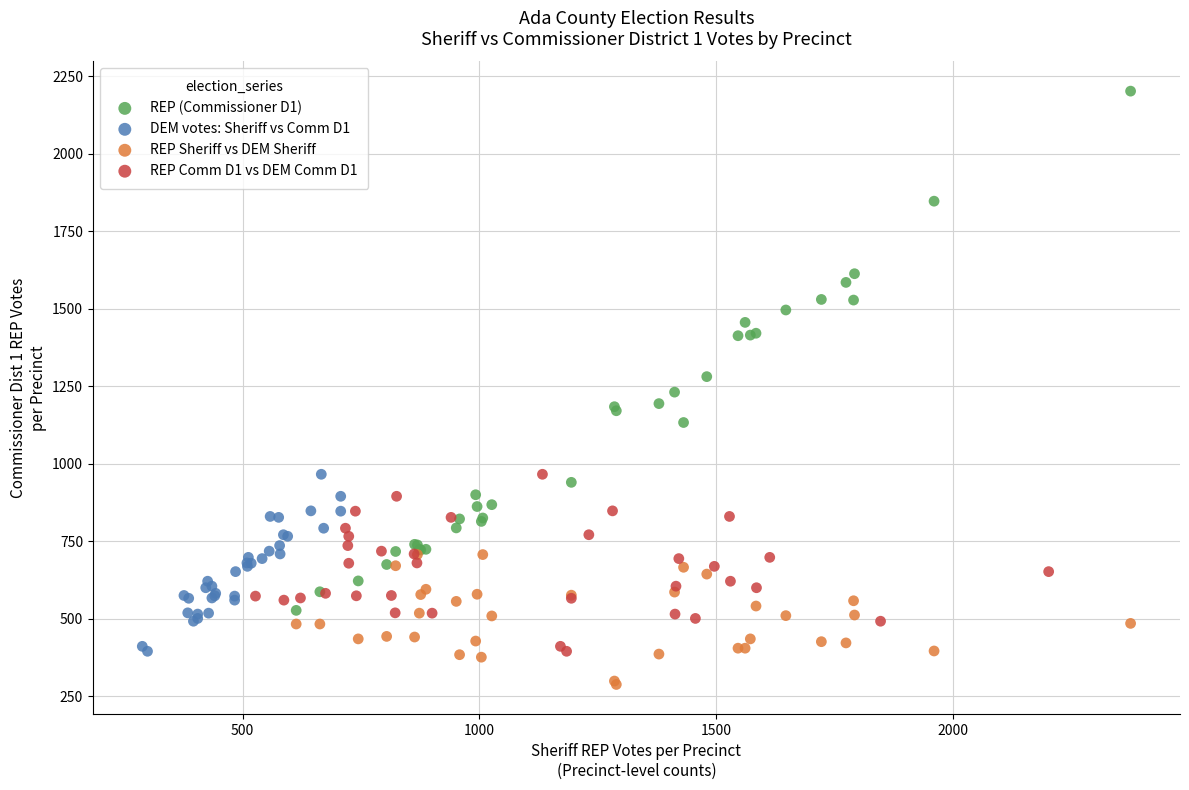

Which series has the largest Y range (max minus min)?

REP (Commissioner D1)